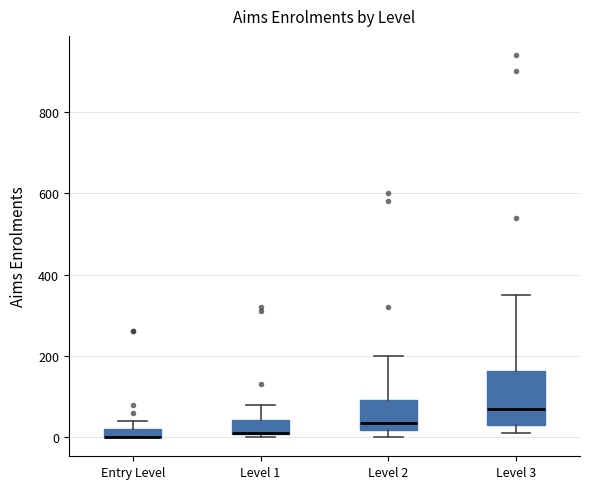

Where does the upper whisker of the box for Level 1 end on the y-axis? The values are not printed on the chart, so give them approximately, as read against the axis.

80